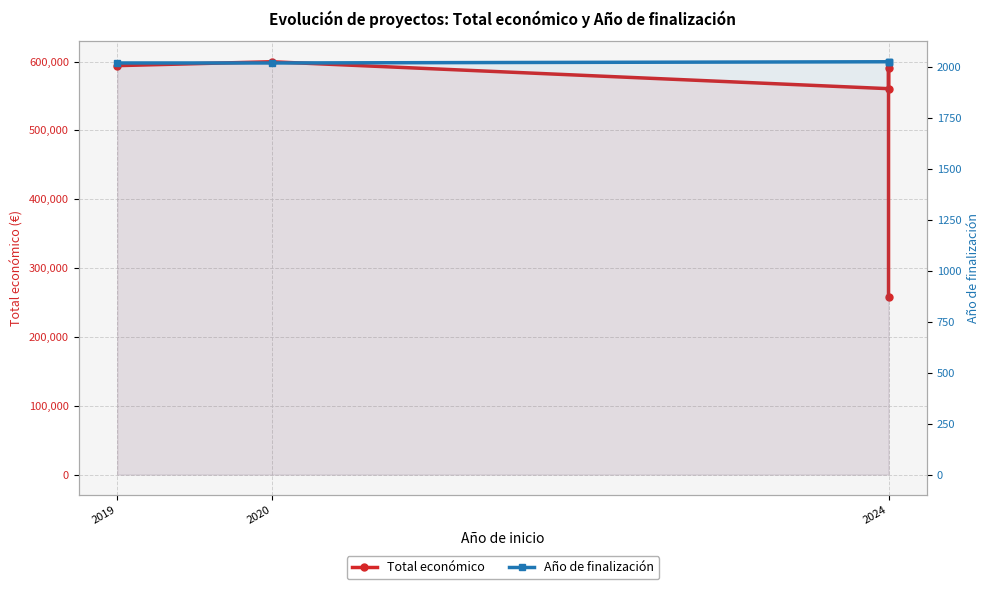

Read the Año de finalización value at 2020.

2021